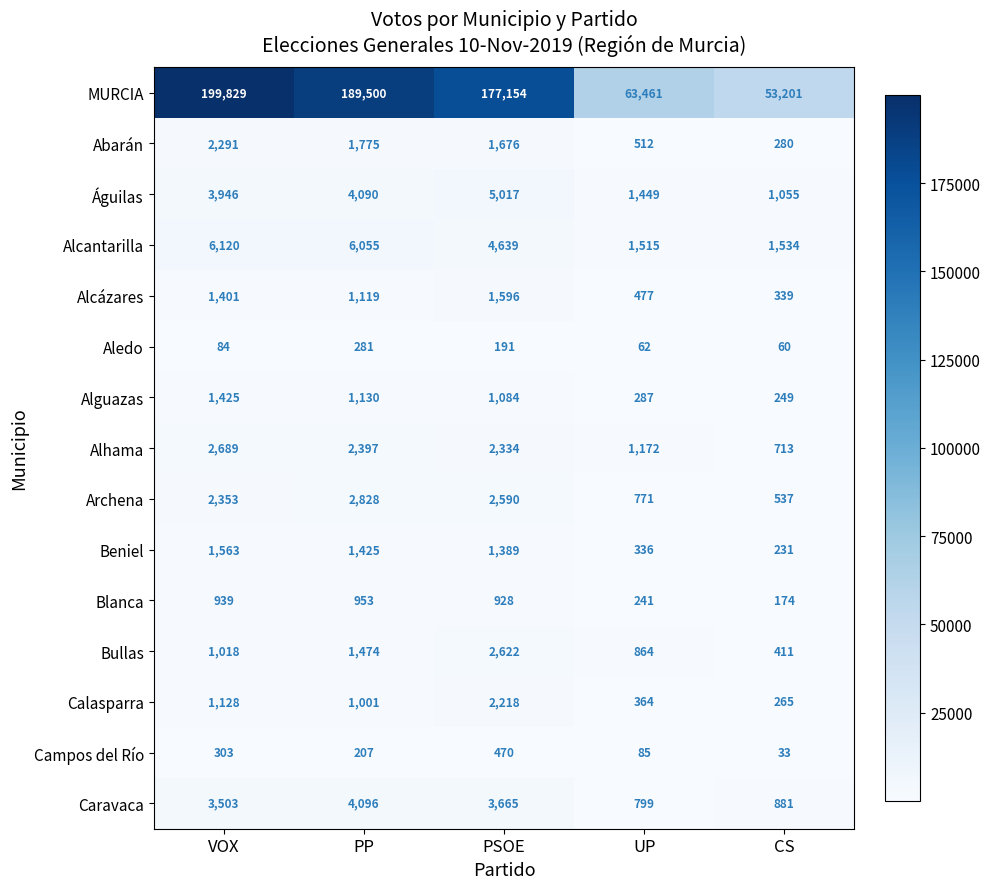

Which series has the largest range (max minus min)?

MURCIA